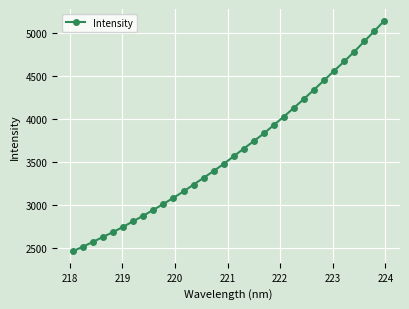

How many values exceed 3571?

16